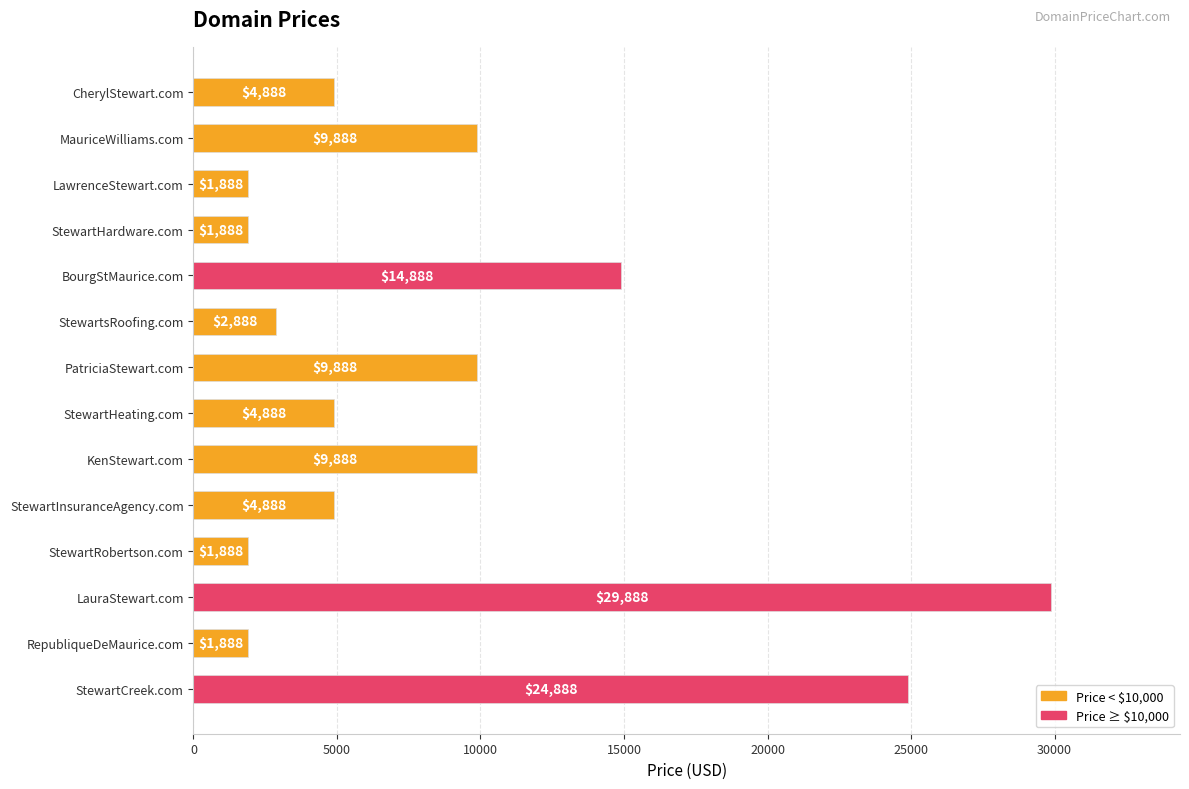

The value at LawrenceStewart.com is 1888. True or false?

True